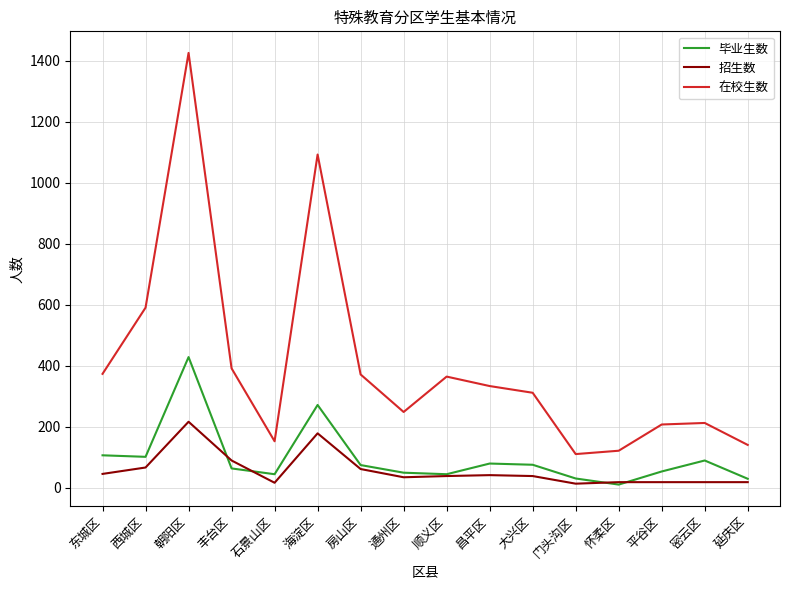

The value of 在校生数 at 门头沟区 is 195. True or false?

False